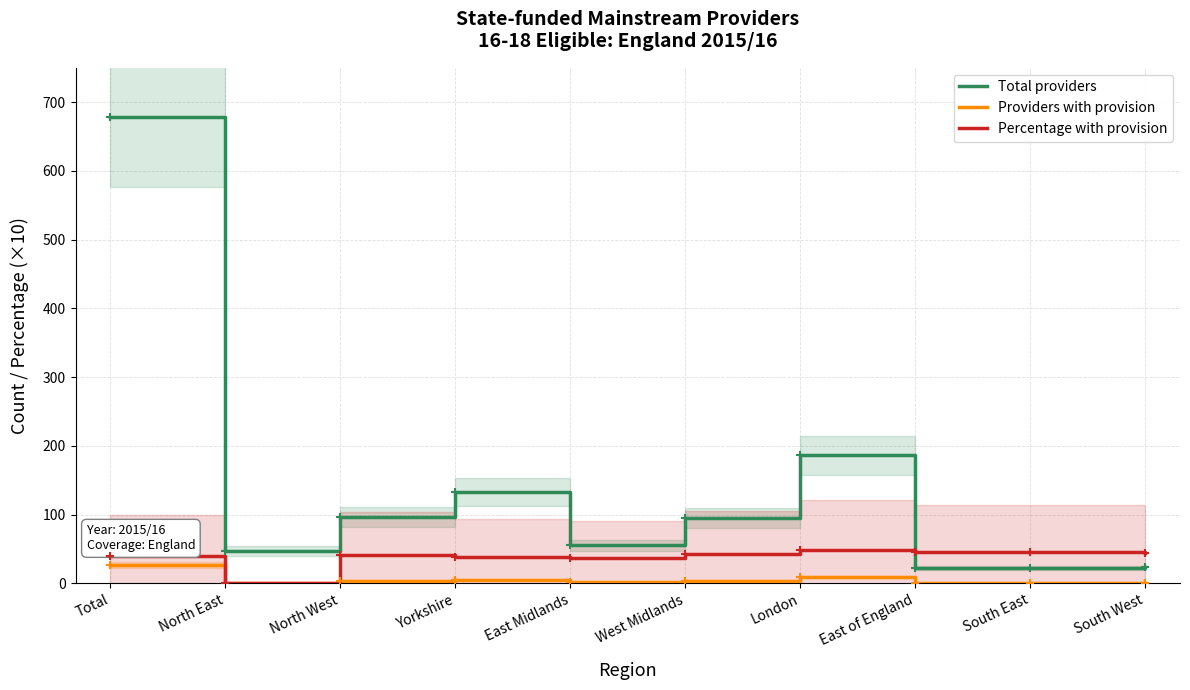

Count the number of data series in this chart.

3